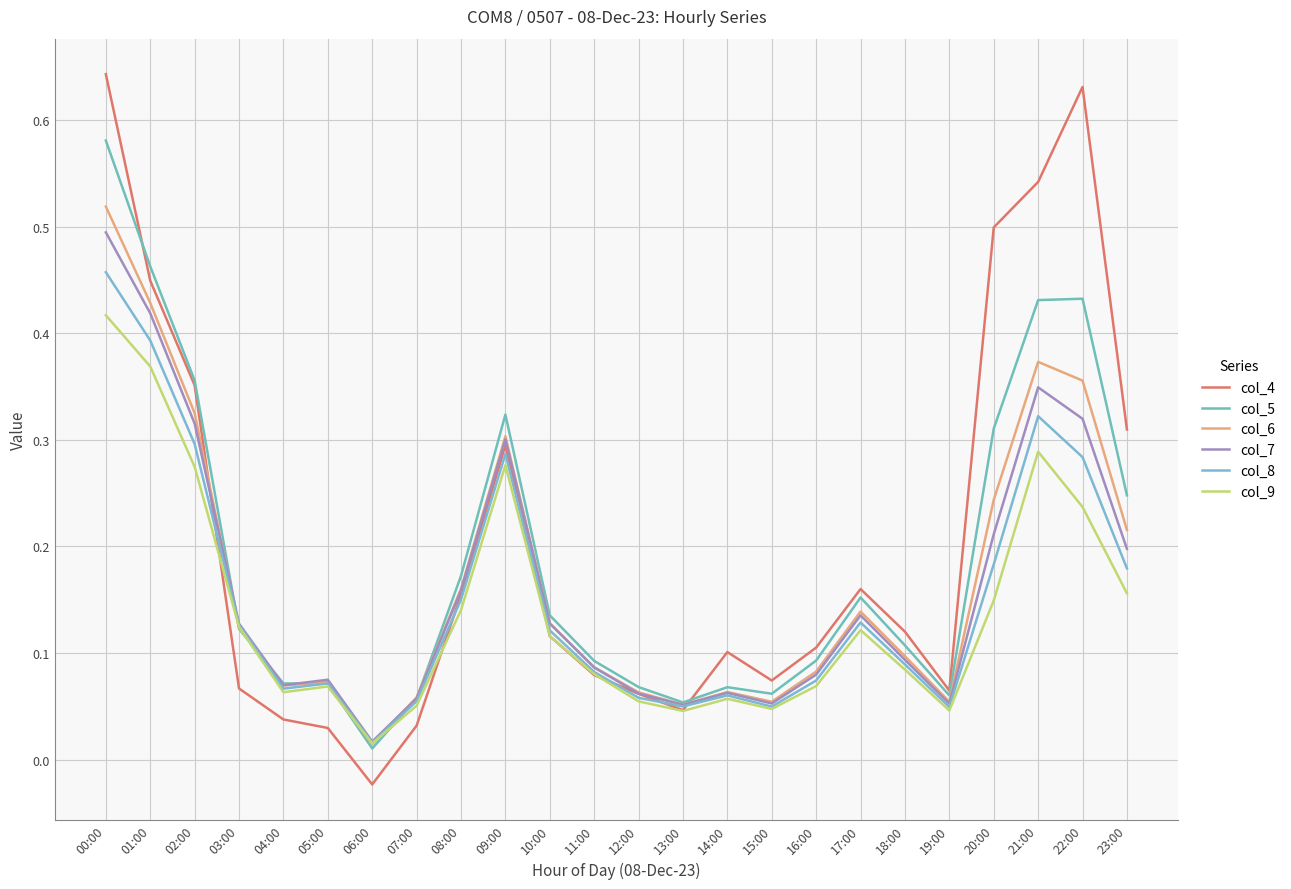

Where is the first local minimum for col_9?

04:00